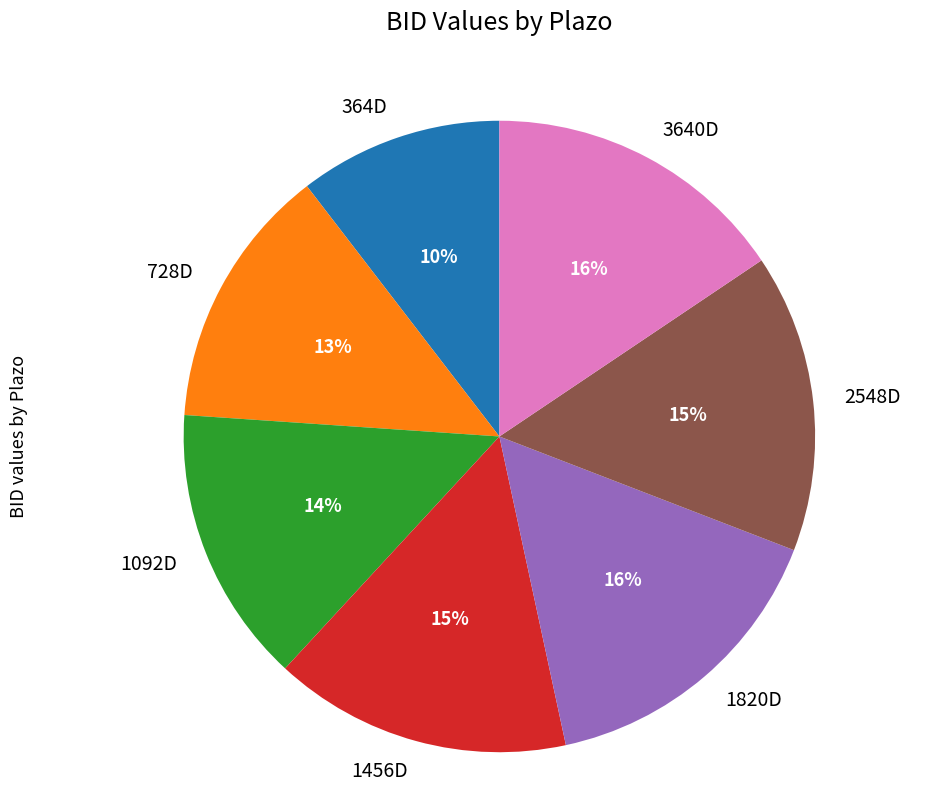

What is the smallest slice in the pie chart?

364D